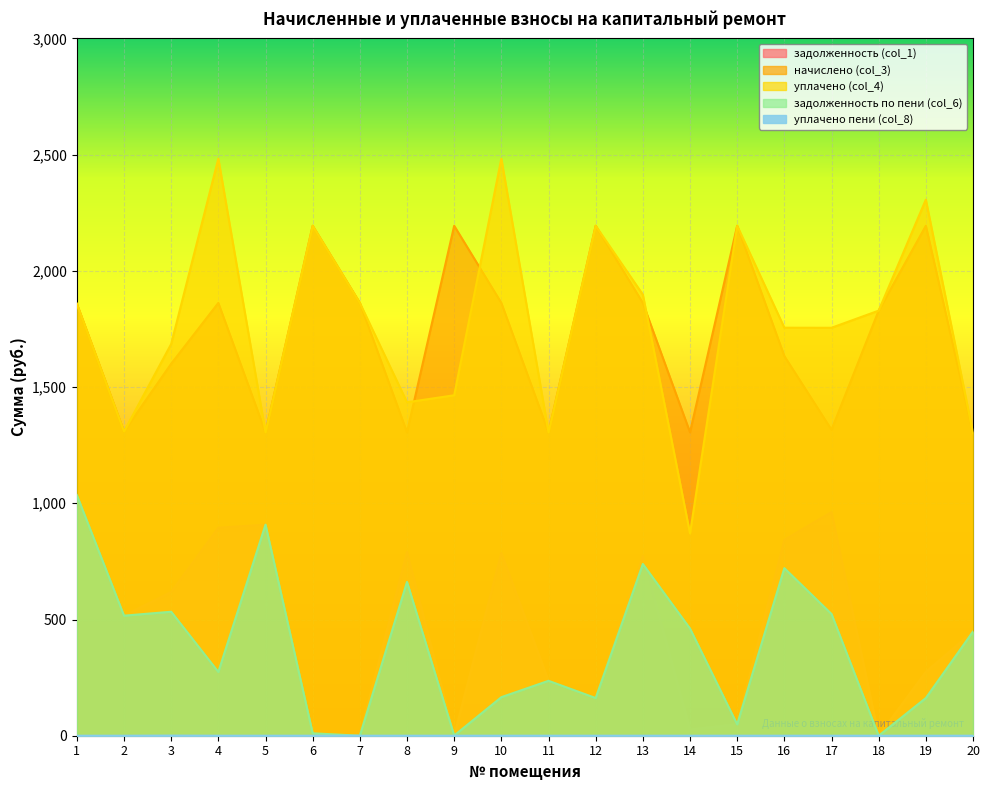

True or false: начислено (col_3) and уплачено пени (col_8) cross at least once.

False